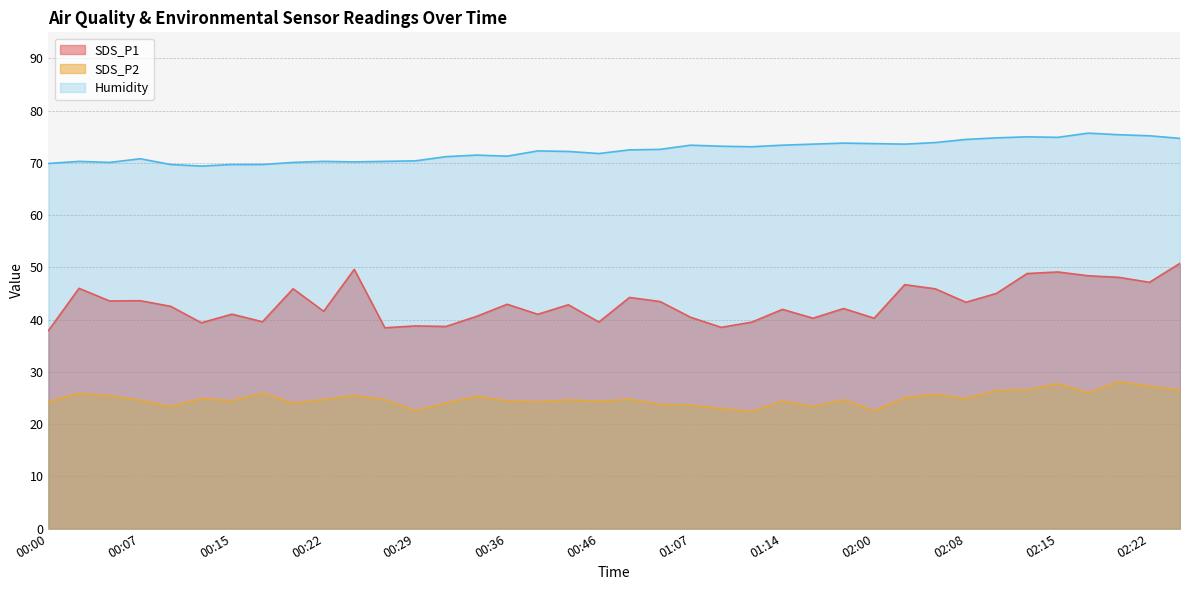

At which label does SDS_P2 reach its minimum?

01:12